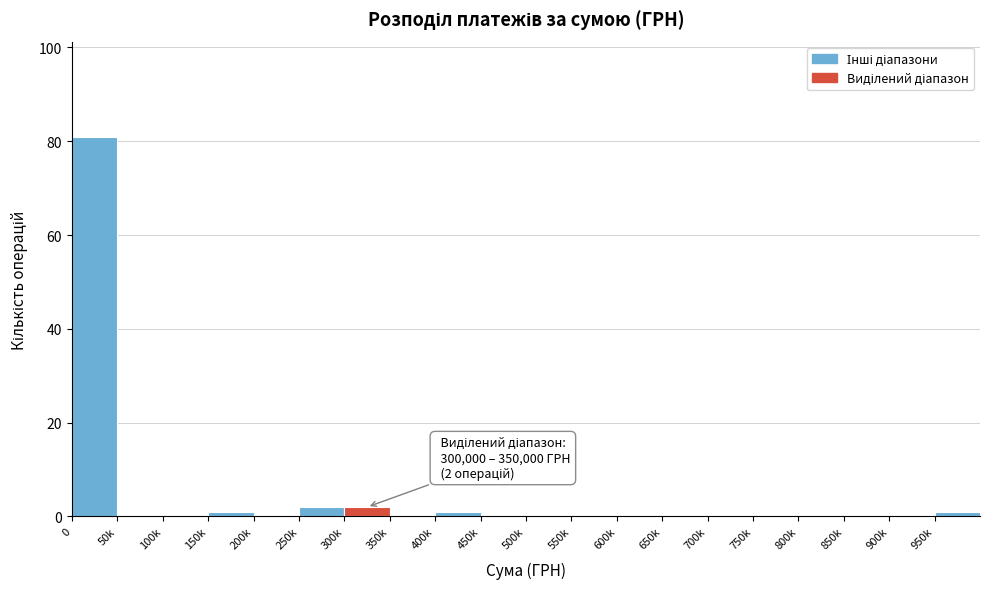

Reading right to left, transcribe all the data shown in this chart.

950k=1	900k=0	850k=0	800k=0	750k=0	700k=0	650k=0	600k=0	550k=0	500k=0	450k=0	400k=1	350k=0	300k=2	250k=2	200k=0	150k=1	100k=0	50k=0	0=81